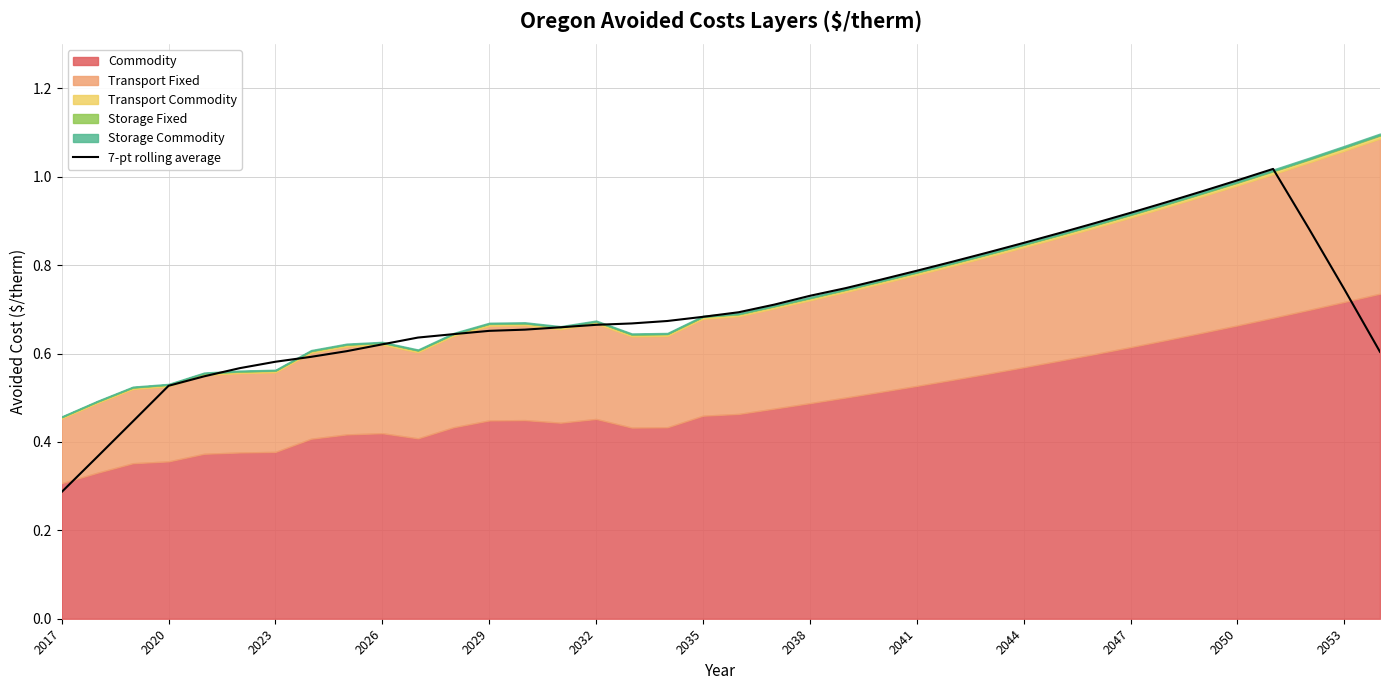

How many interior local peaks (higher than both neighbors) does the data have?

1